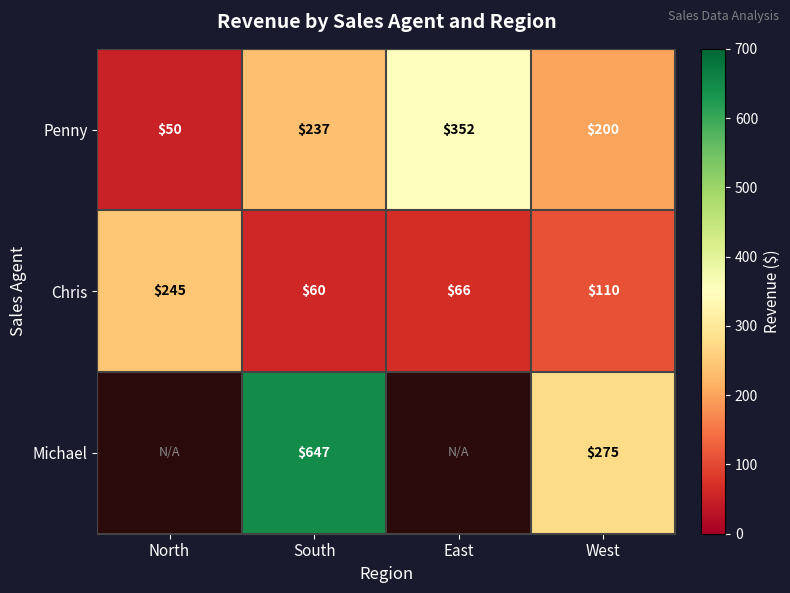

Which has a higher value, East or North?

East